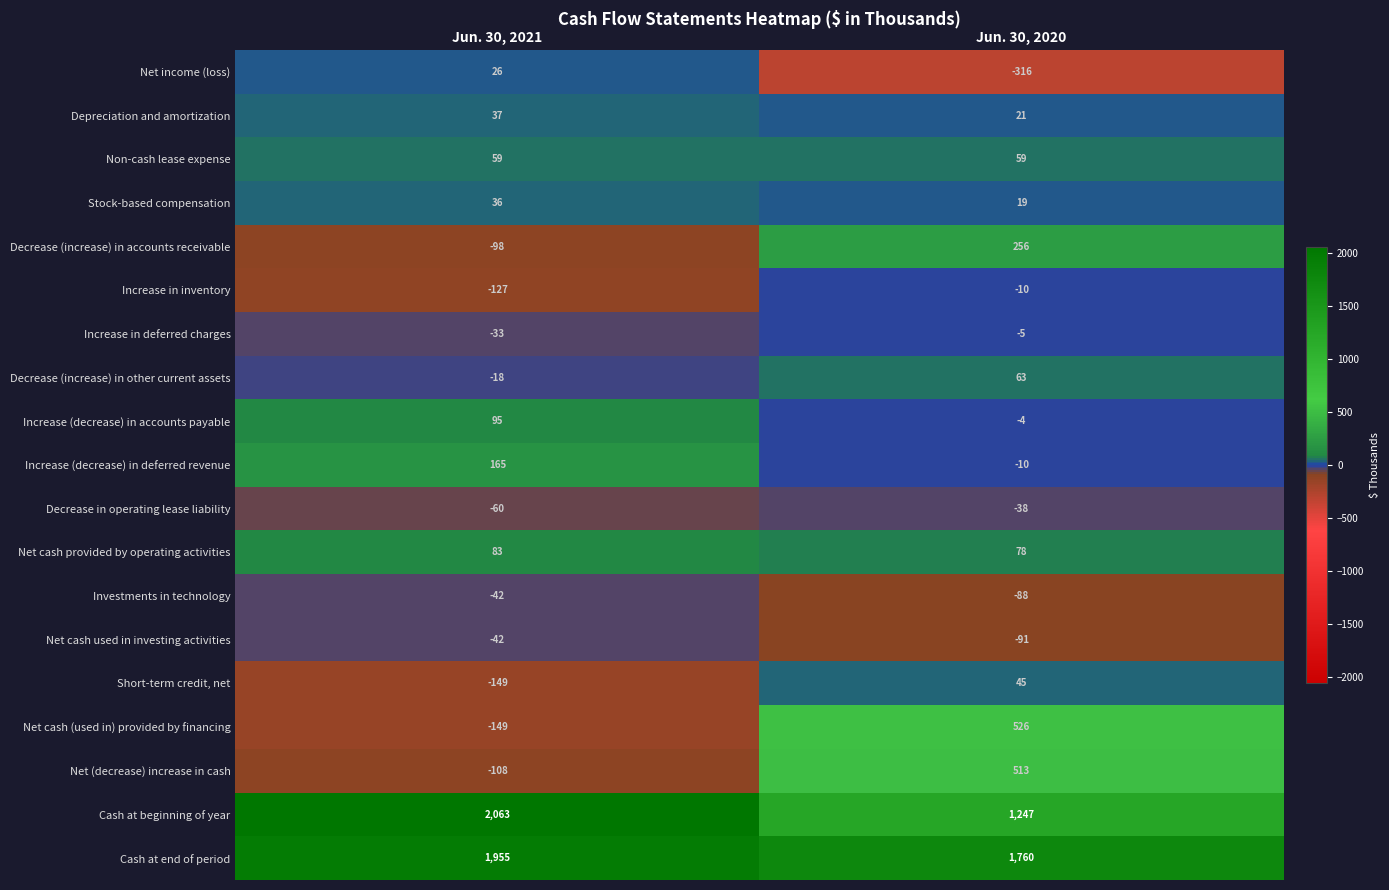

Which series has the largest total across all categories?

Cash at end of period